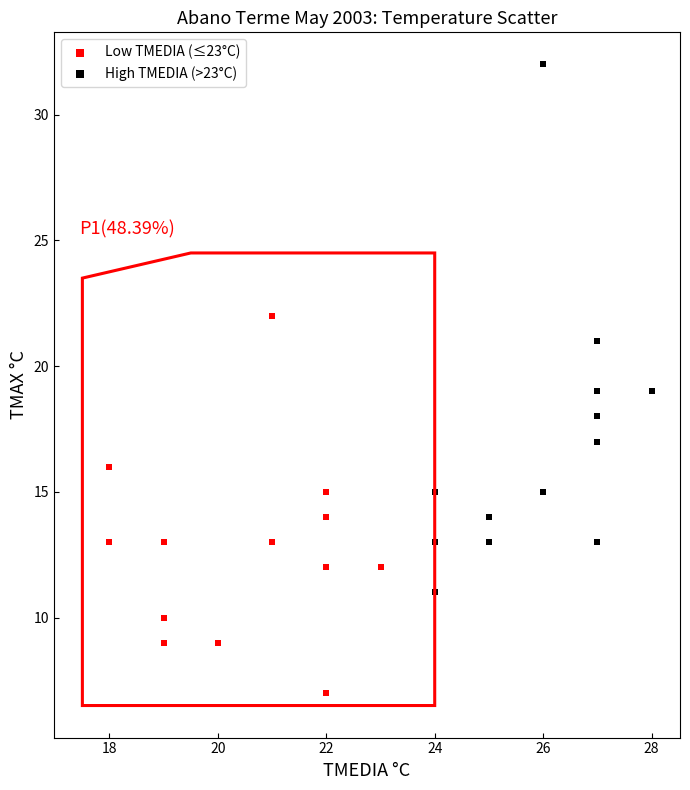

Which series reaches the minimum Y coordinate?

Low TMEDIA (≤23°C)